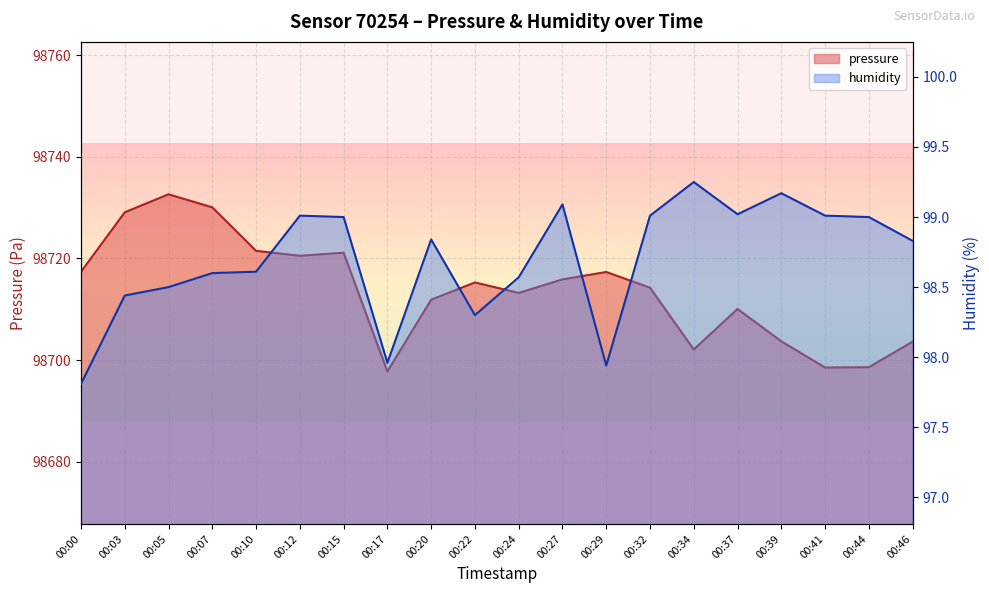

Which category has the lowest value across all series?

00:00